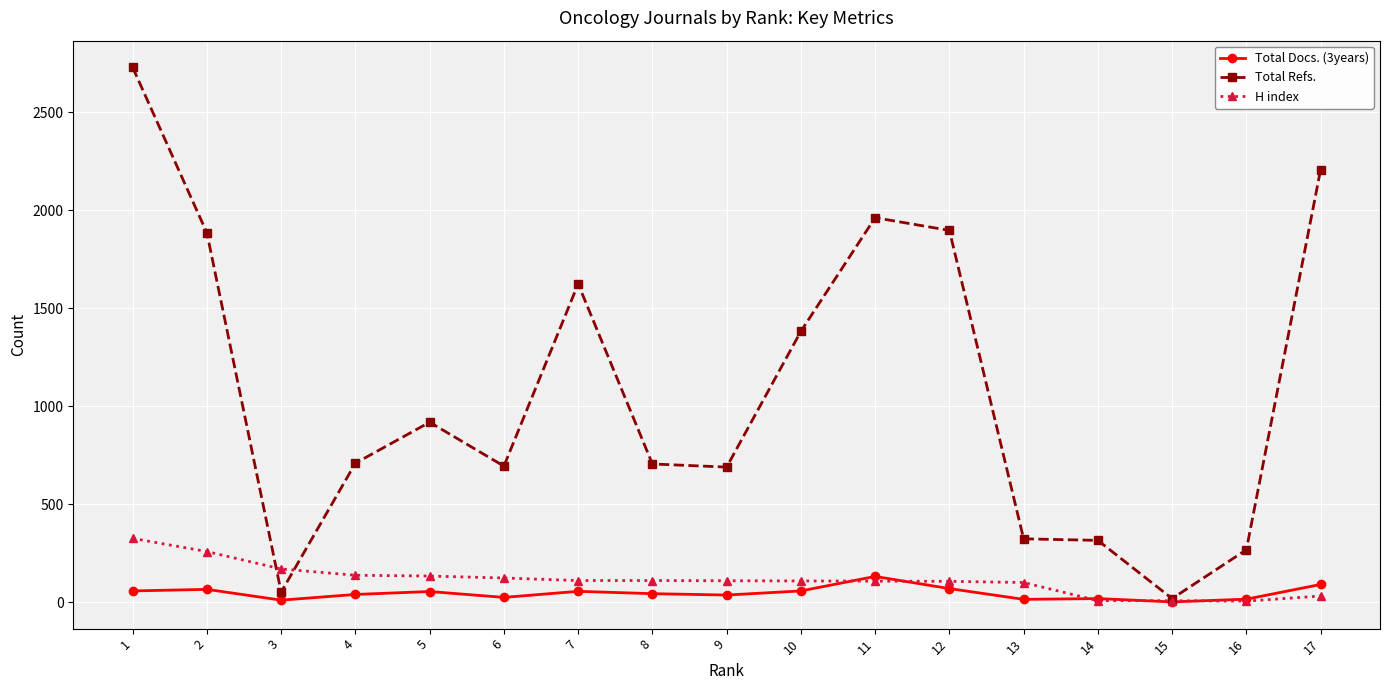

List the series in order of their peak value, highest first.

Total Refs., H index, Total Docs. (3years)